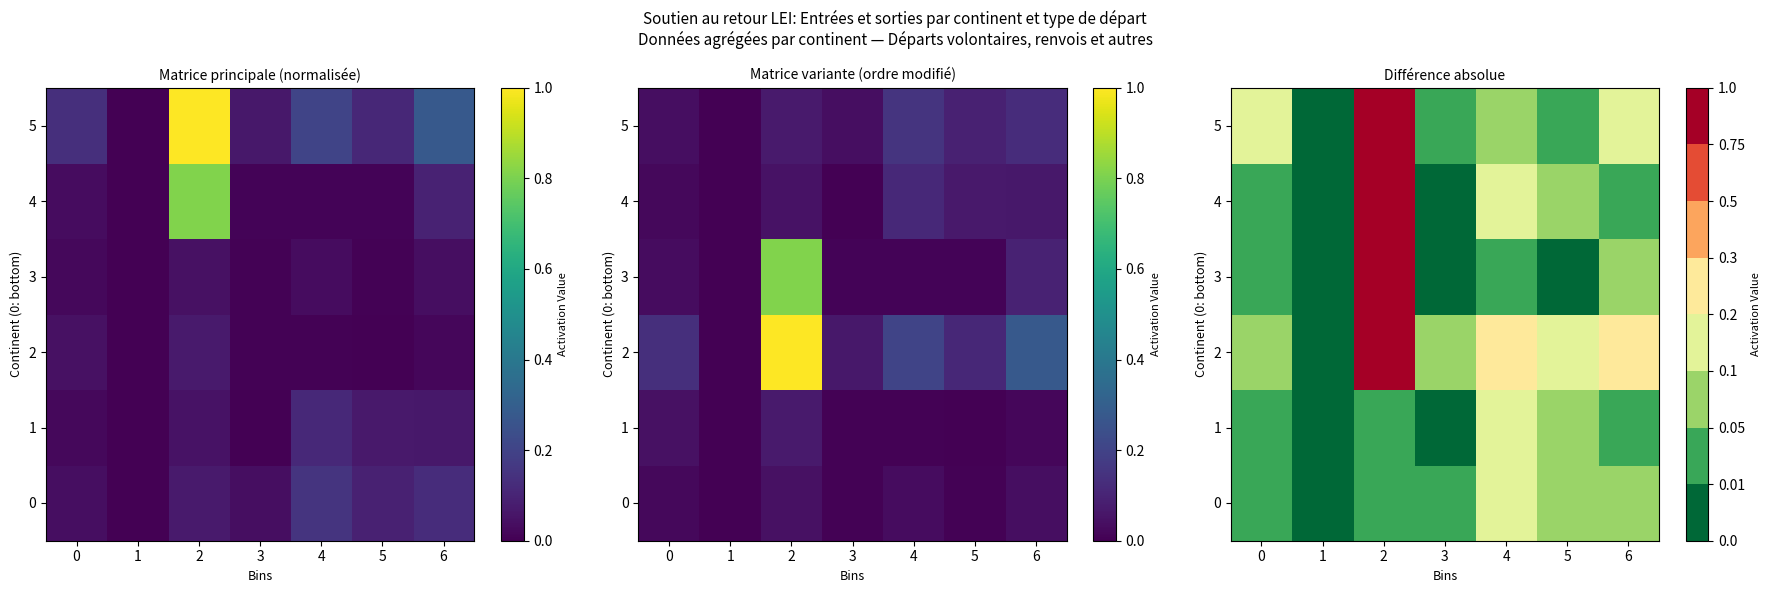

How many categories are shown in the chart?

7